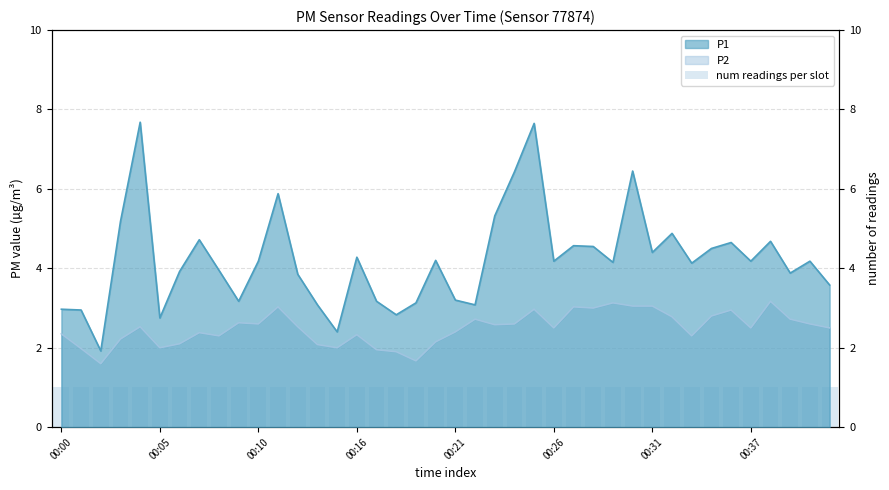

At how many categories does at least one series exceed 4?

23